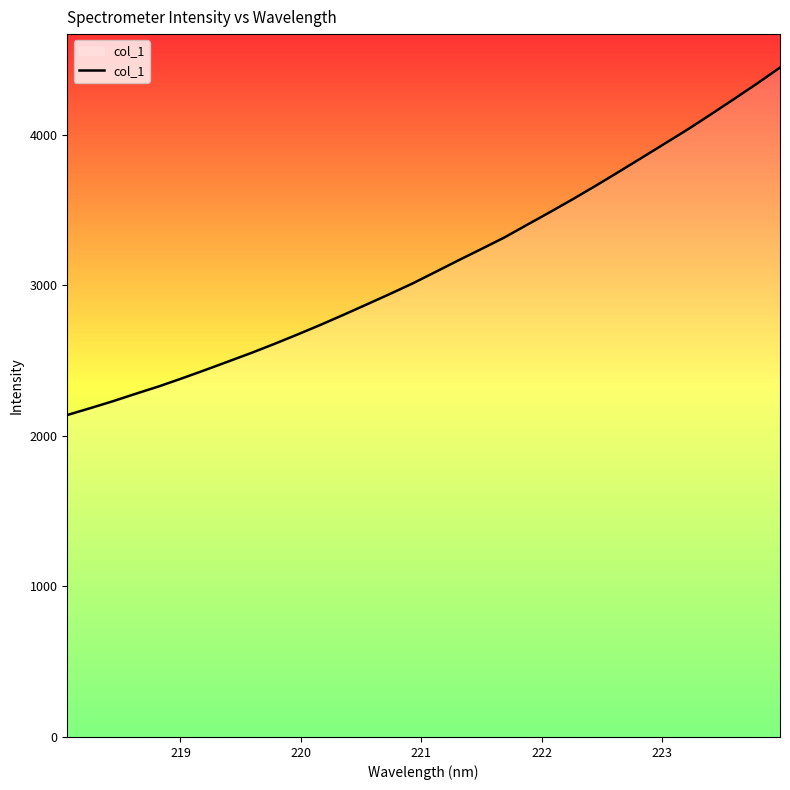

What is the difference between the maximum and minimum values?

2307.1